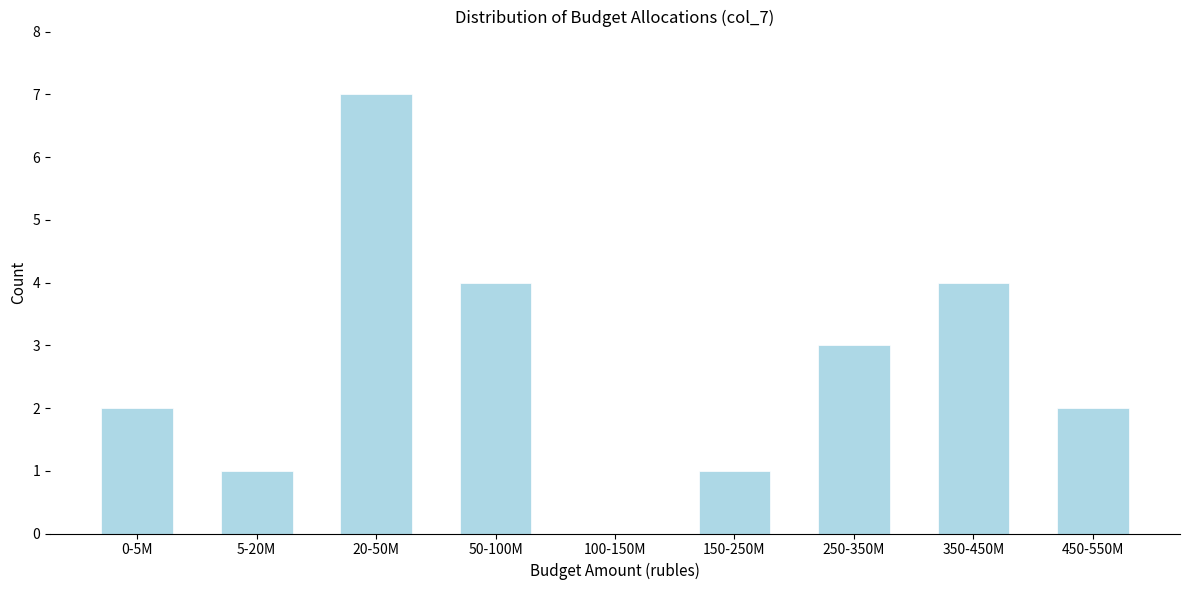

Reading right to left, list all the values displayed in this chart.

450-550M=2	350-450M=4	250-350M=3	150-250M=1	100-150M=0	50-100M=4	20-50M=7	5-20M=1	0-5M=2